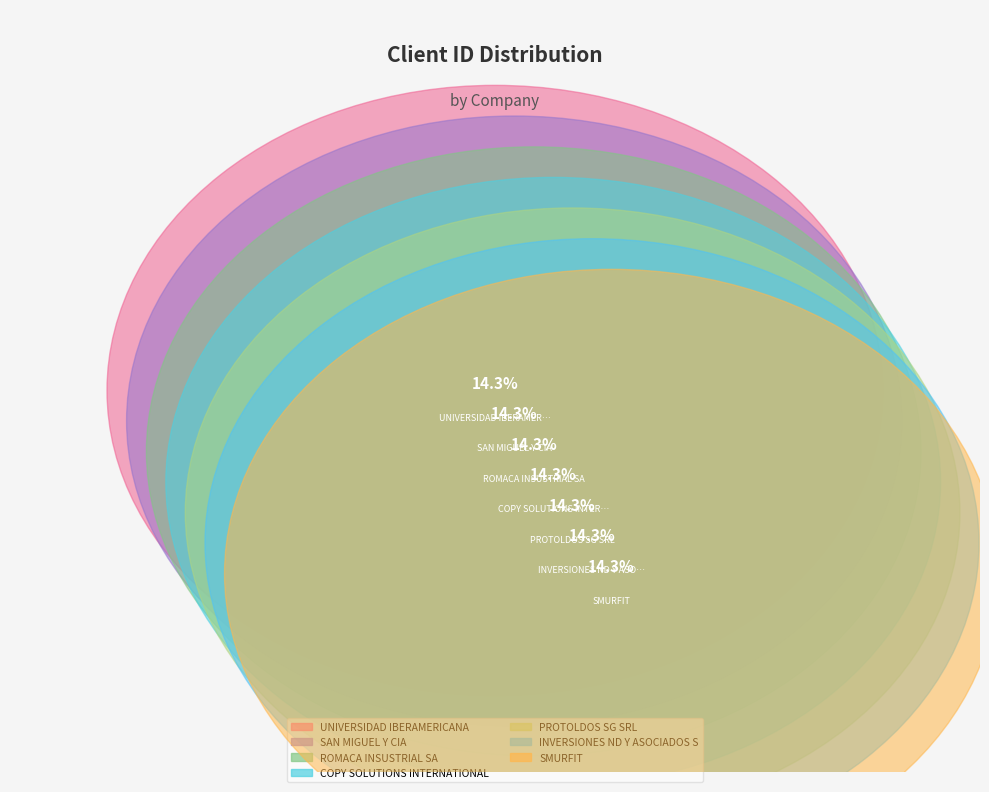

Approximately how many times larger is the value at UNIVERSIDAD IBERAMERICANA compared to ROMACA INSUSTRIAL SA?

1.0